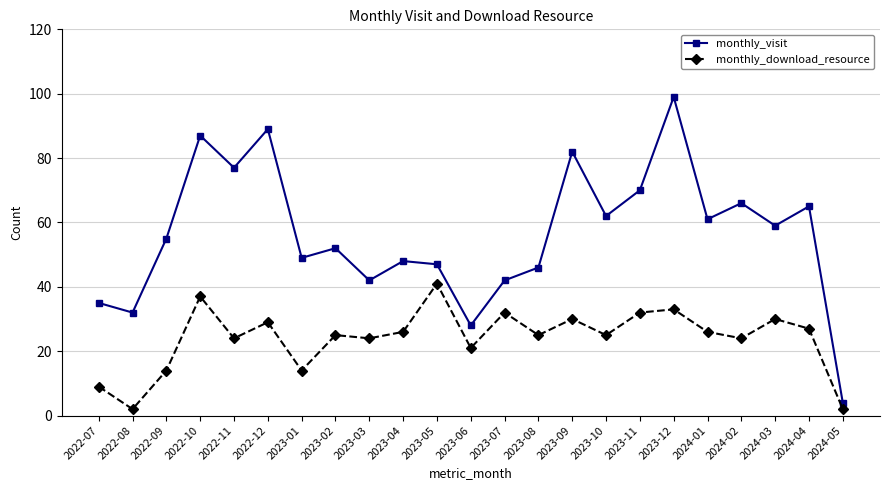

Is it true that monthly_download_resource equals 54 at 2023-11?

False